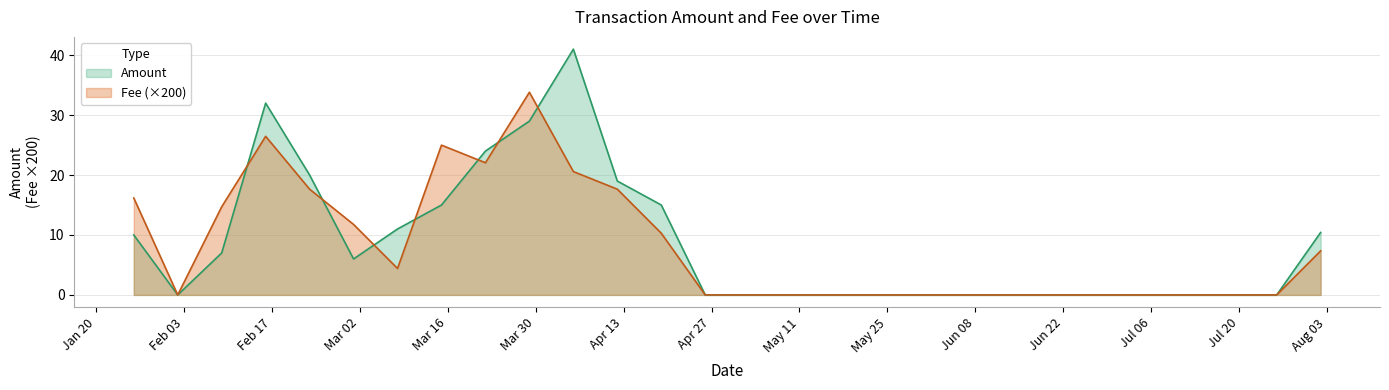

The value of Amount at 24 is 3.2. True or false?

False